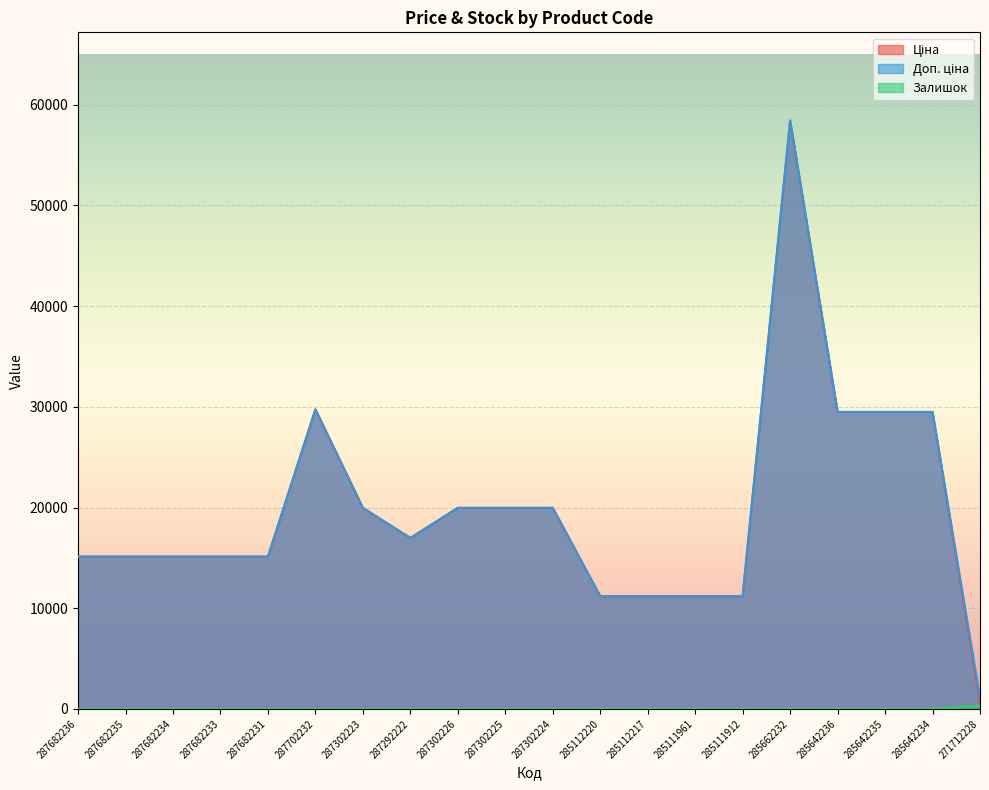

What is the difference between the maximum and minimum values in the Доп. ціна series?

57344.9